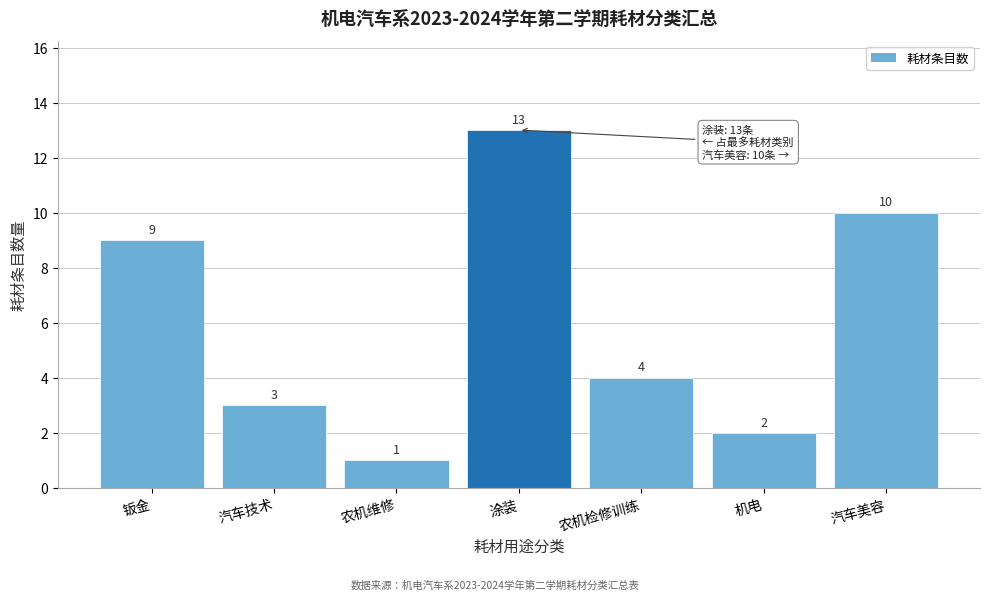

Reading left to right, list all the values displayed in this chart.

钣金=9	汽车技术=3	农机维修=1	涂装=13	农机检修训练=4	机电=2	汽车美容=10